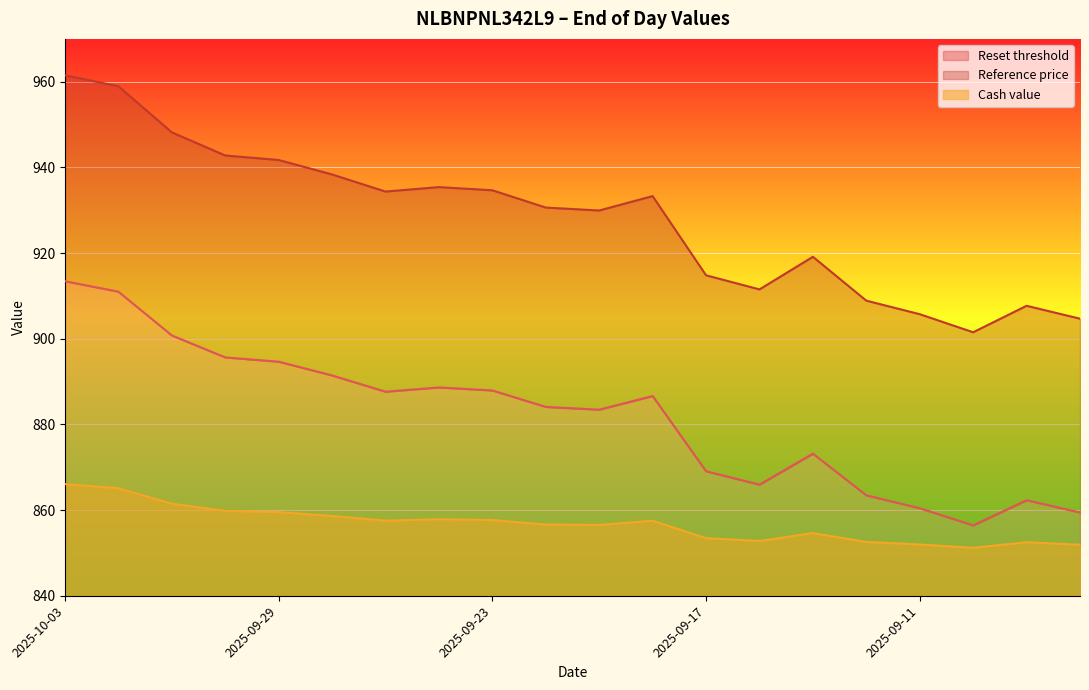

Is the value of Reference price at 2025-09-29 greater than the value of Reset threshold at 2025-09-18?

Yes